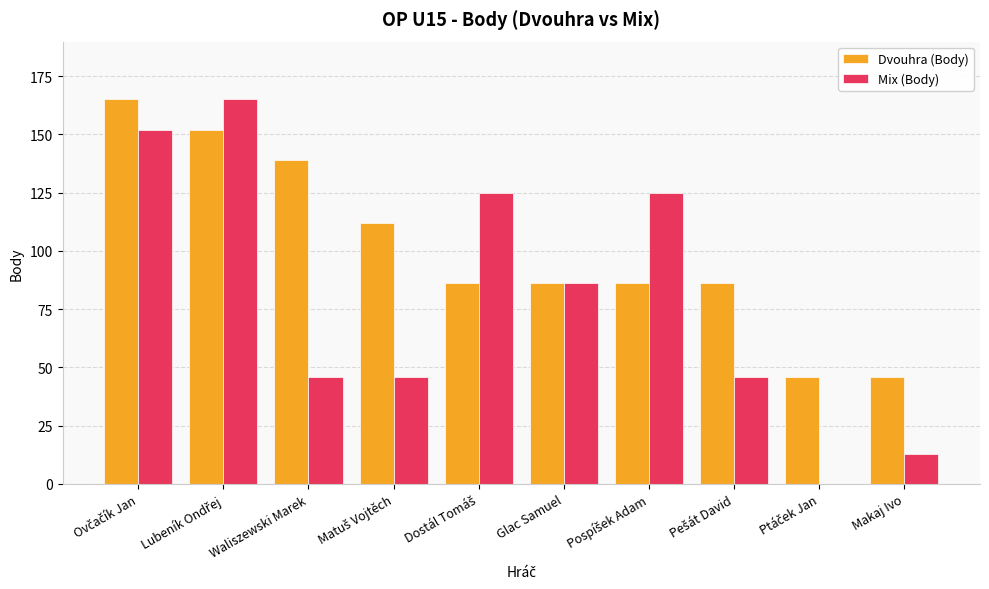

Count the number of data series in this chart.

2